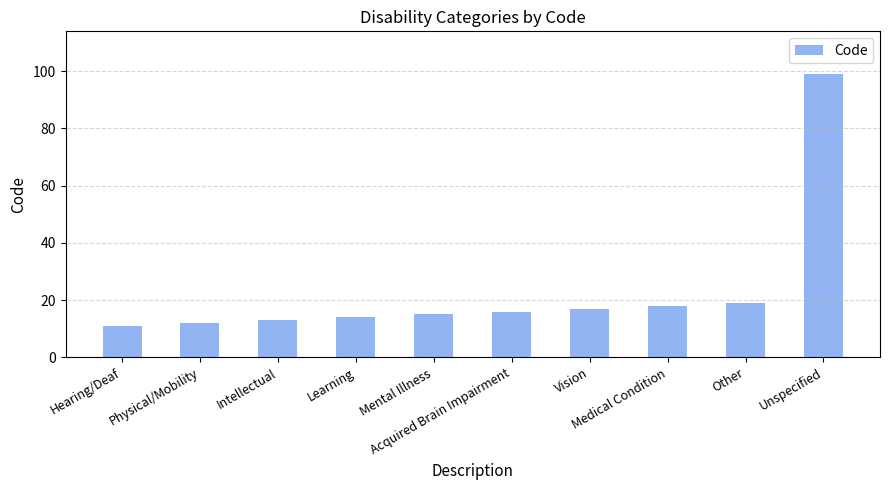

Reading left to right, list all the values displayed in this chart.

Hearing/Deaf=11	Physical/Mobility=12	Intellectual=13	Learning=14	Mental Illness=15	Acquired Brain Impairment=16	Vision=17	Medical Condition=18	Other=19	Unspecified=99